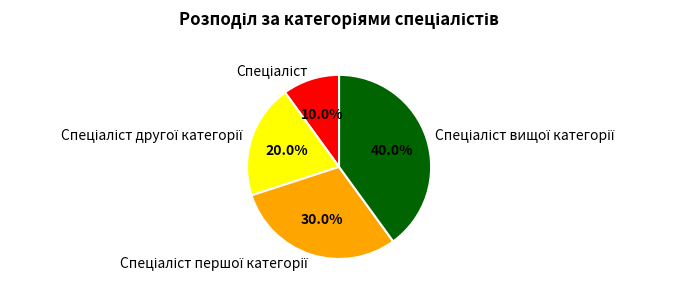

Is there a majority slice in this chart?

No